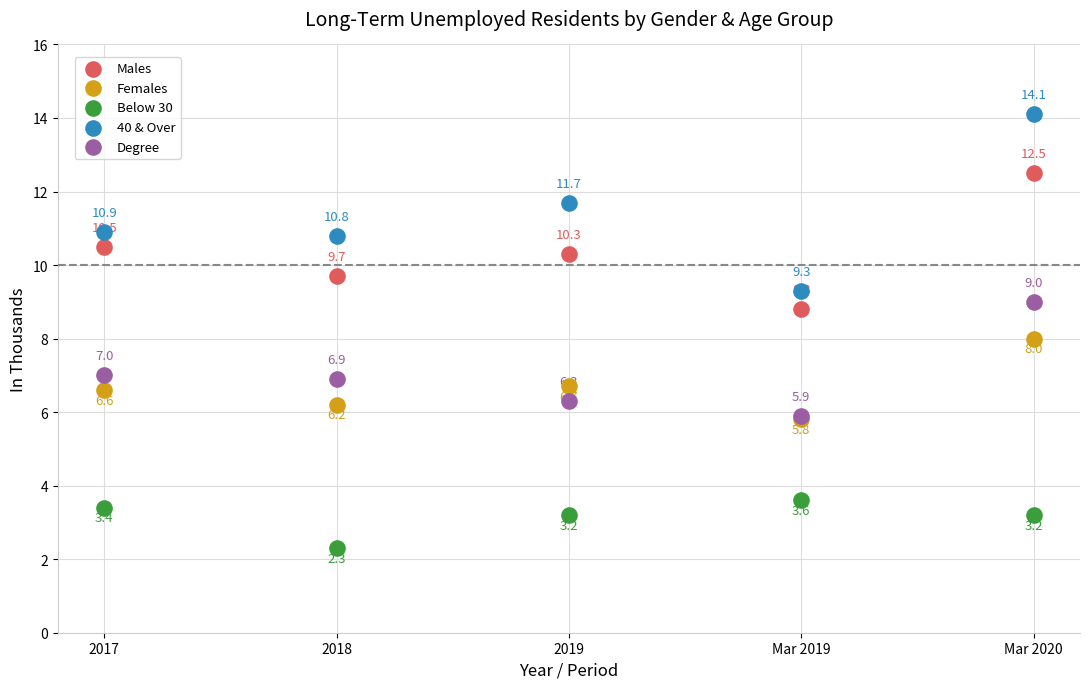

Across all series, what Y value is closest to 8?

8.0